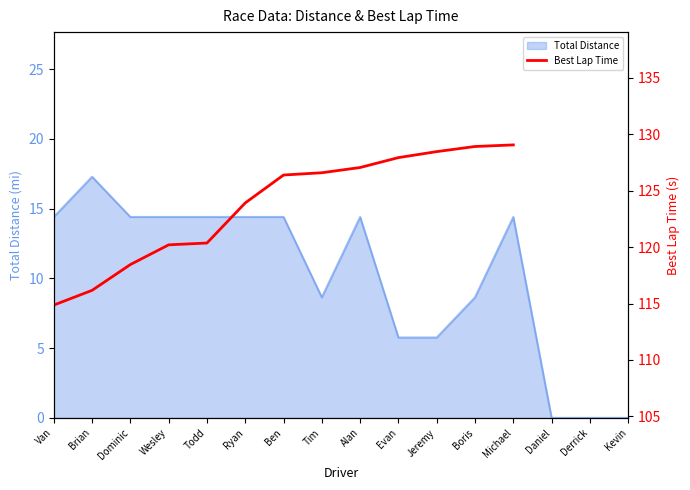

The chart shows a value of 171.9 at Ryan. True or false?

False